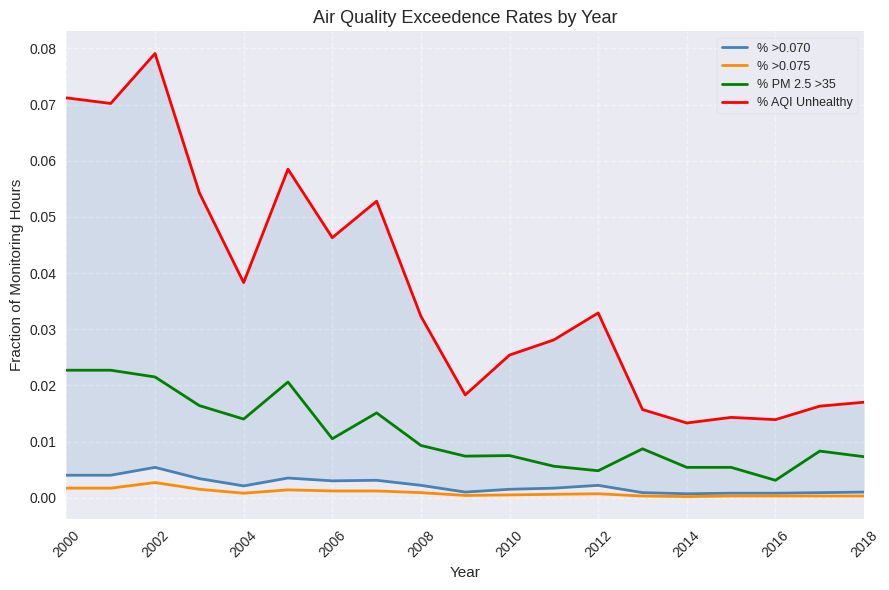

True or false: % >0.075 and % PM 2.5 >35 cross at least once.

False